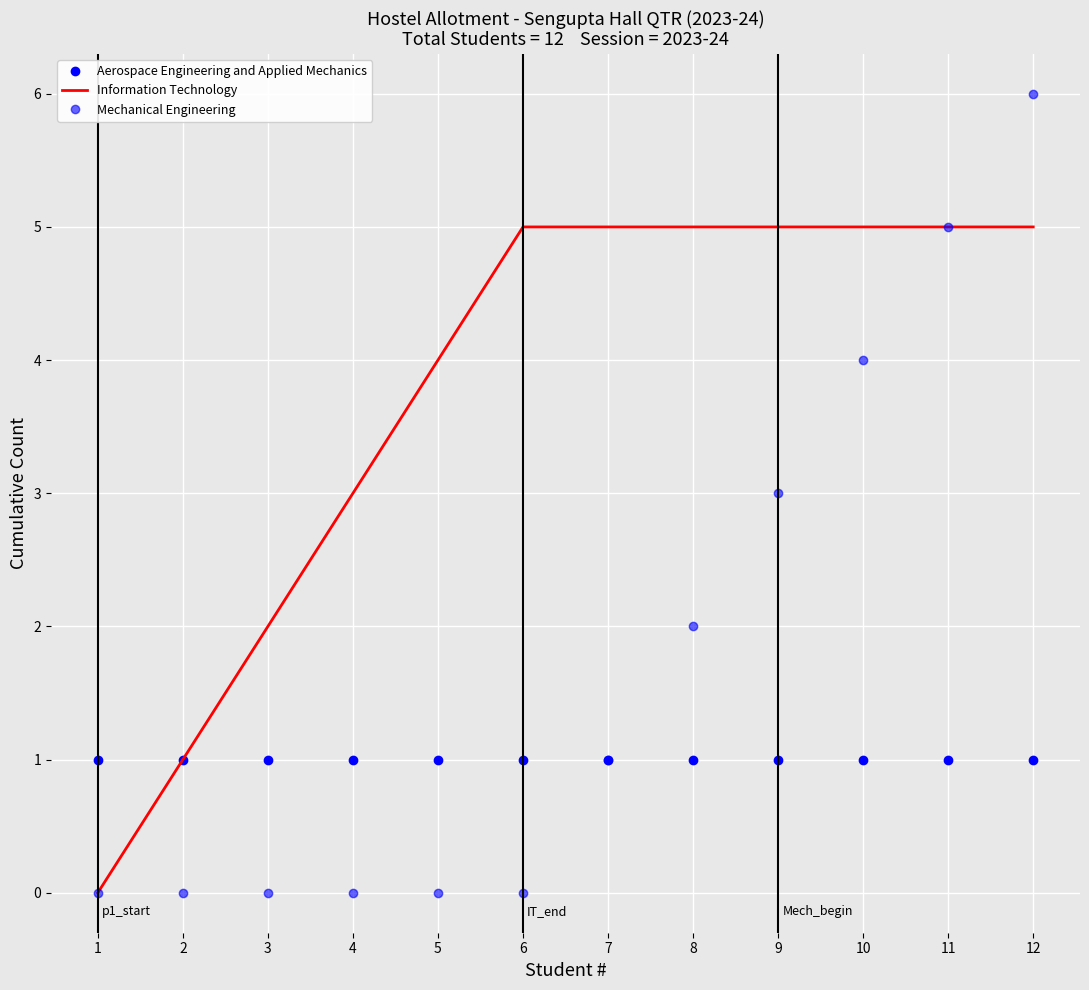

What is the value of the Information Technology point at the 10th from the left?

5